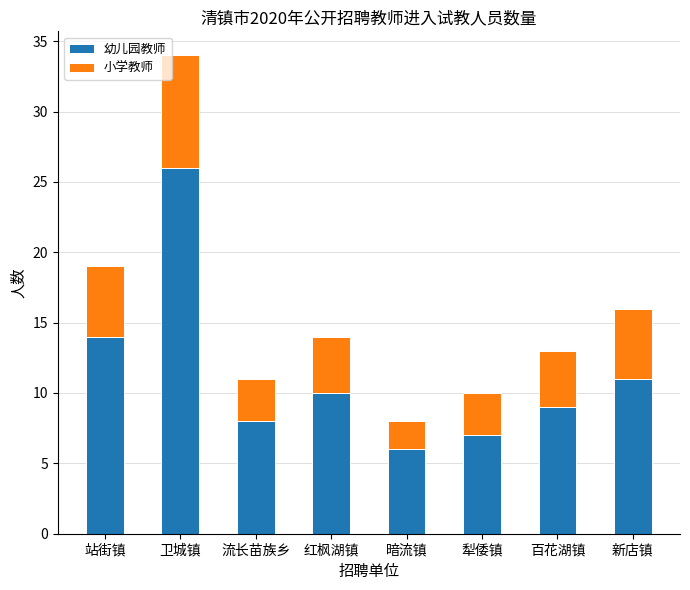

What is the value of the 幼儿园教师 bar at the 3rd from the left?

8